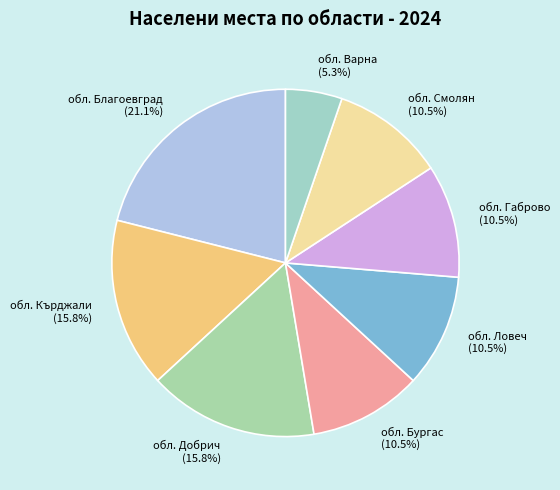

Count the number of slices in the pie.

8